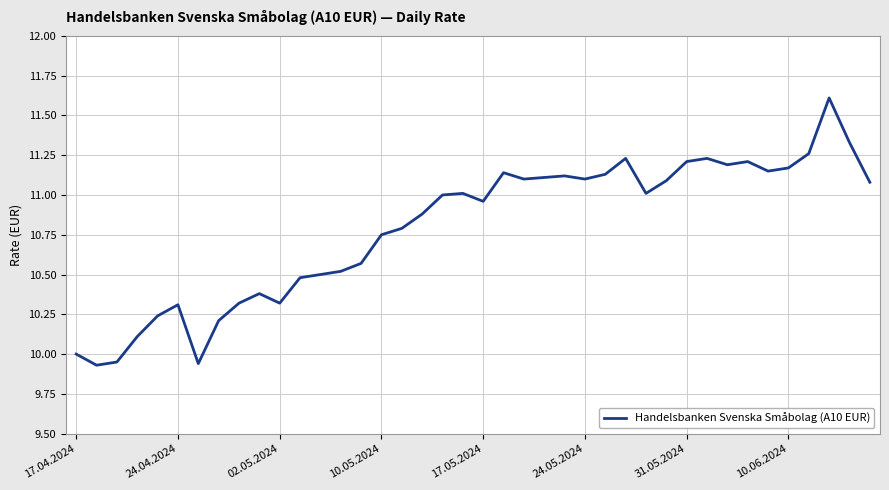

What is the difference between the maximum and minimum values?

1.7